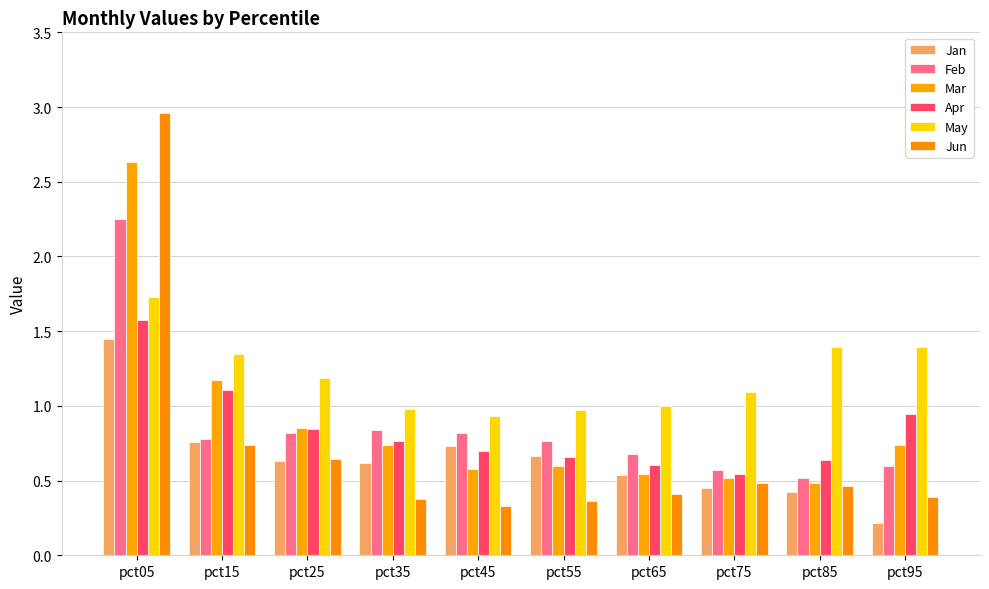

How many groups of bars are there?

10